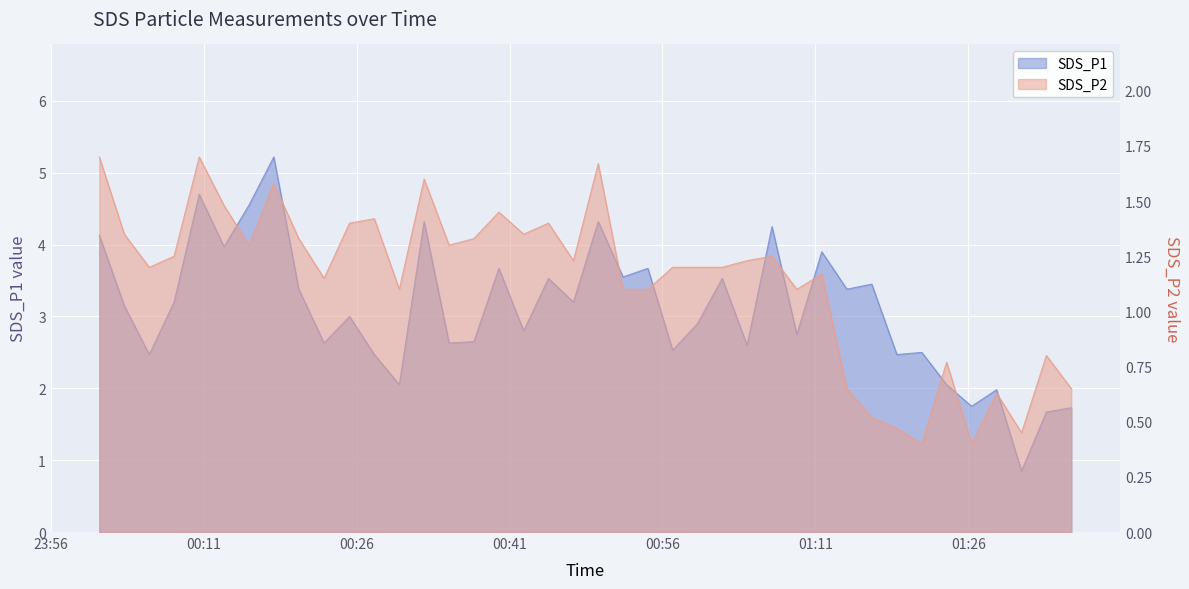

Which category has the lowest value across all series?

2022/01/09 01:21:27